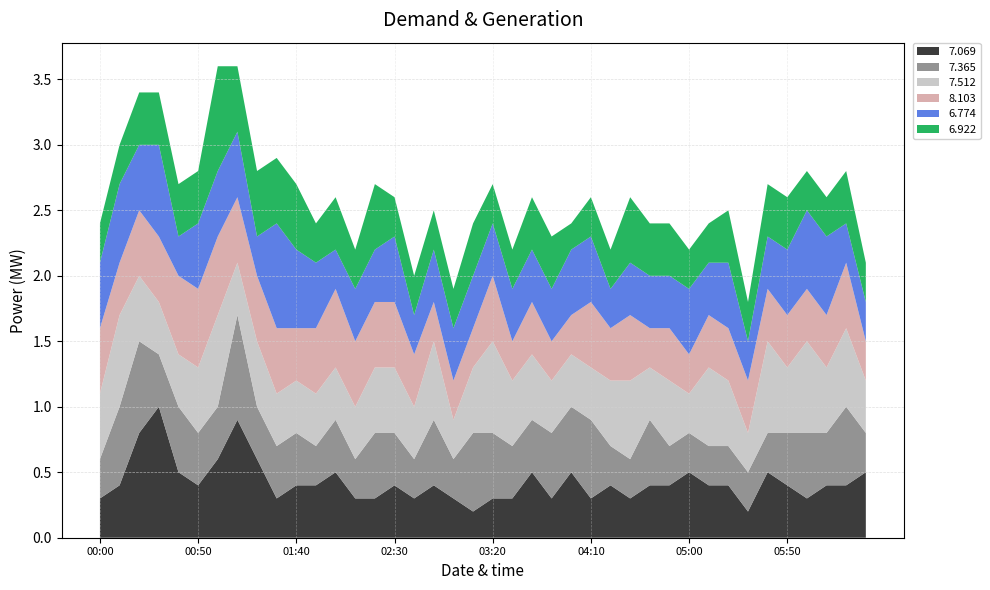

Reading left to right, transcribe all the data shown in this chart.

7.069: 00:00=0.3	00:10=0.4	00:20=0.8	00:30=1.0	00:40=0.5	00:50=0.4	01:00=0.6	01:10=0.9	01:20=0.6	01:30=0.3	01:40=0.4	01:50=0.4	02:00=0.5	02:10=0.3	02:20=0.3	02:30=0.4	02:40=0.3	02:50=0.4	03:00=0.3	03:10=0.2	03:20=0.3	03:30=0.3	03:40=0.5	03:50=0.3	04:00=0.5	04:10=0.3	04:20=0.4	04:30=0.3	04:40=0.4	04:50=0.4	05:00=0.5	05:10=0.4	05:20=0.4	05:30=0.2	05:40=0.5	05:50=0.4	06:00=0.3	06:10=0.4	06:20=0.4	06:30=0.5
7.365: 00:00=0.3	00:10=0.6	00:20=0.7	00:30=0.4	00:40=0.5	00:50=0.4	01:00=0.4	01:10=0.8	01:20=0.4	01:30=0.4	01:40=0.4	01:50=0.3	02:00=0.4	02:10=0.3	02:20=0.5	02:30=0.4	02:40=0.3	02:50=0.5	03:00=0.3	03:10=0.6	03:20=0.5	03:30=0.4	03:40=0.4	03:50=0.5	04:00=0.5	04:10=0.6	04:20=0.3	04:30=0.3	04:40=0.5	04:50=0.3	05:00=0.3	05:10=0.3	05:20=0.3	05:30=0.3	05:40=0.3	05:50=0.4	06:00=0.5	06:10=0.4	06:20=0.6	06:30=0.3
7.512: 00:00=0.5	00:10=0.7	00:20=0.5	00:30=0.4	00:40=0.4	00:50=0.5	01:00=0.7	01:10=0.4	01:20=0.5	01:30=0.4	01:40=0.4	01:50=0.4	02:00=0.4	02:10=0.4	02:20=0.5	02:30=0.5	02:40=0.4	02:50=0.6	03:00=0.3	03:10=0.5	03:20=0.7	03:30=0.5	03:40=0.5	03:50=0.4	04:00=0.4	04:10=0.4	04:20=0.5	04:30=0.6	04:40=0.4	04:50=0.5	05:00=0.3	05:10=0.6	05:20=0.5	05:30=0.3	05:40=0.7	05:50=0.5	06:00=0.7	06:10=0.5	06:20=0.6	06:30=0.4
8.103: 00:00=0.5	00:10=0.4	00:20=0.5	00:30=0.5	00:40=0.6	00:50=0.6	01:00=0.6	01:10=0.5	01:20=0.5	01:30=0.5	01:40=0.4	01:50=0.5	02:00=0.6	02:10=0.5	02:20=0.5	02:30=0.5	02:40=0.4	02:50=0.3	03:00=0.3	03:10=0.3	03:20=0.5	03:30=0.3	03:40=0.4	03:50=0.3	04:00=0.3	04:10=0.5	04:20=0.4	04:30=0.5	04:40=0.3	04:50=0.4	05:00=0.3	05:10=0.4	05:20=0.4	05:30=0.4	05:40=0.4	05:50=0.4	06:00=0.4	06:10=0.4	06:20=0.5	06:30=0.3
6.774: 00:00=0.5	00:10=0.6	00:20=0.5	00:30=0.7	00:40=0.3	00:50=0.5	01:00=0.5	01:10=0.5	01:20=0.3	01:30=0.8	01:40=0.6	01:50=0.5	02:00=0.3	02:10=0.4	02:20=0.4	02:30=0.5	02:40=0.3	02:50=0.4	03:00=0.4	03:10=0.4	03:20=0.4	03:30=0.4	03:40=0.4	03:50=0.4	04:00=0.5	04:10=0.5	04:20=0.3	04:30=0.4	04:40=0.4	04:50=0.4	05:00=0.5	05:10=0.4	05:20=0.5	05:30=0.3	05:40=0.4	05:50=0.5	06:00=0.6	06:10=0.6	06:20=0.3	06:30=0.3
6.922: 00:00=0.3	00:10=0.3	00:20=0.4	00:30=0.4	00:40=0.4	00:50=0.4	01:00=0.8	01:10=0.5	01:20=0.5	01:30=0.5	01:40=0.5	01:50=0.3	02:00=0.4	02:10=0.3	02:20=0.5	02:30=0.3	02:40=0.3	02:50=0.3	03:00=0.3	03:10=0.4	03:20=0.3	03:30=0.3	03:40=0.4	03:50=0.4	04:00=0.2	04:10=0.3	04:20=0.3	04:30=0.5	04:40=0.4	04:50=0.4	05:00=0.3	05:10=0.3	05:20=0.4	05:30=0.3	05:40=0.4	05:50=0.4	06:00=0.3	06:10=0.3	06:20=0.4	06:30=0.3